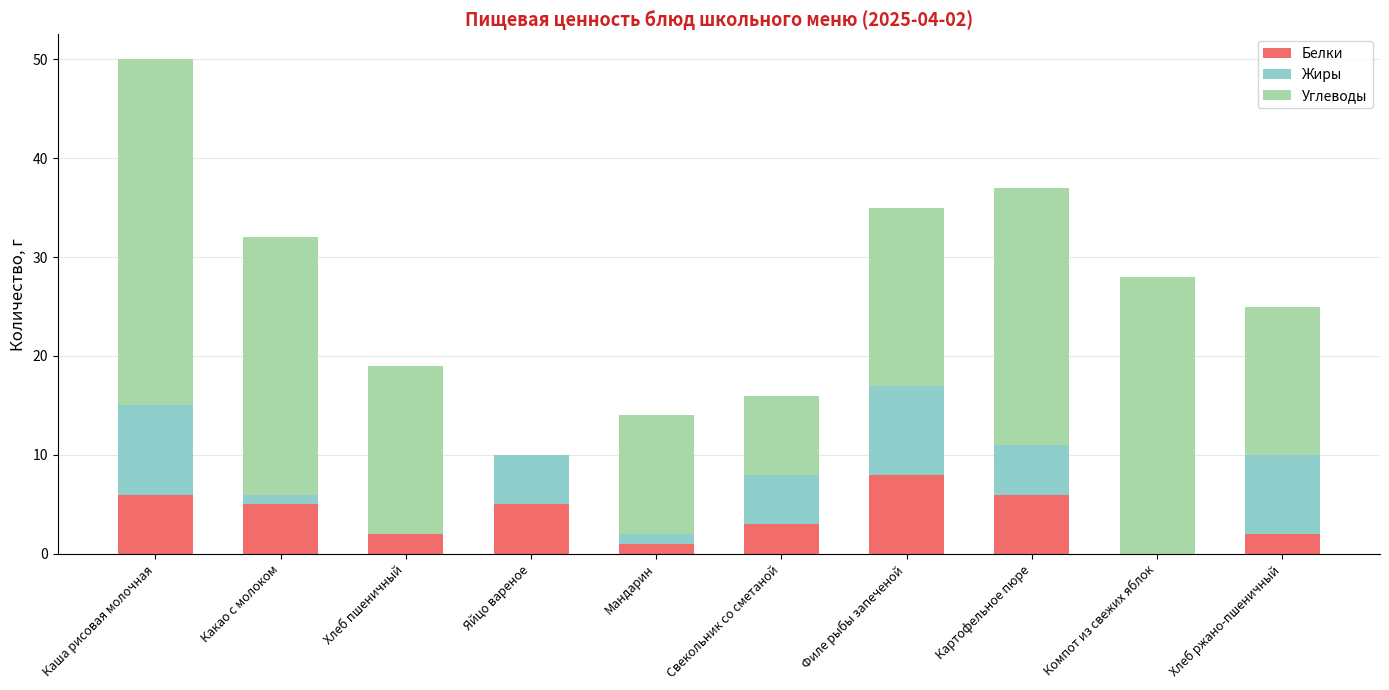

At which label does Белки reach its peak?

Филе рыбы запеченой